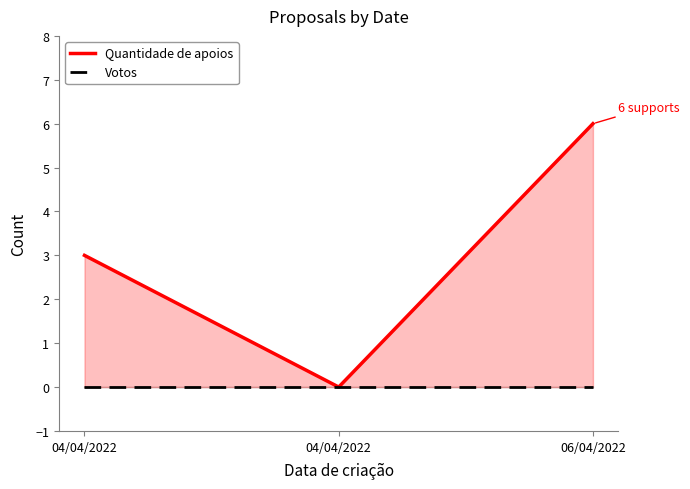

Between 04/04/2022 and 06/04/2022, which is larger?

06/04/2022